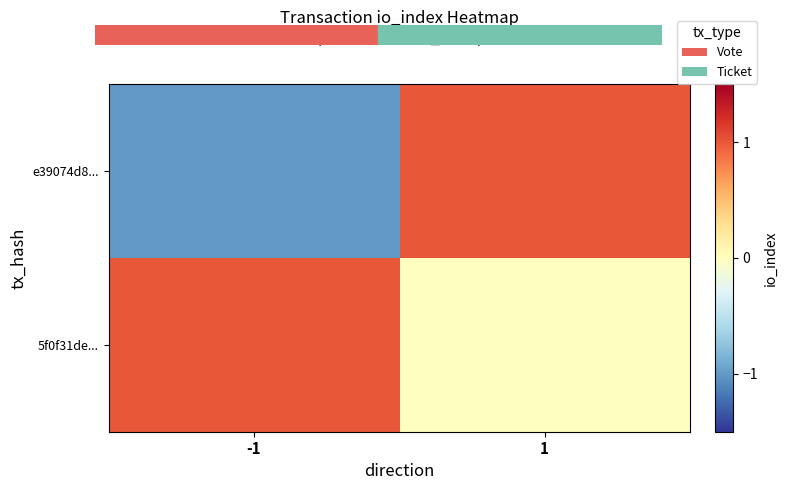

What is the spread (max minus min) of values at 1?

1